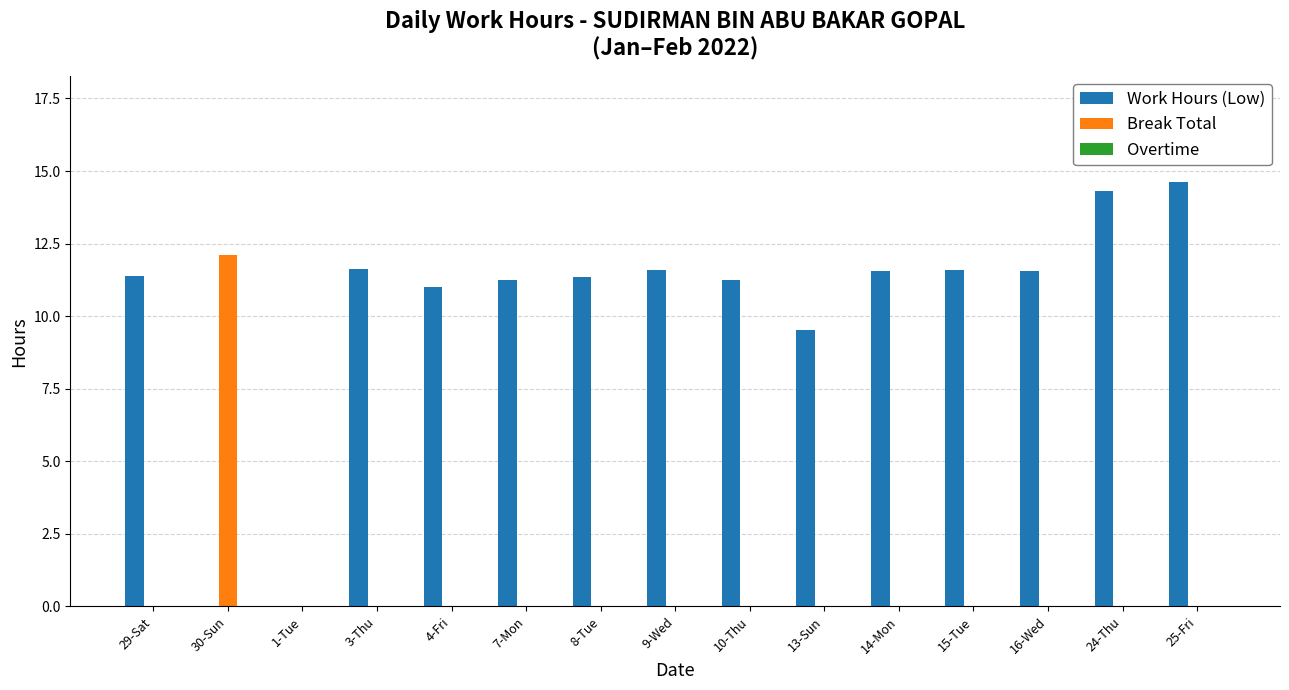

Which category has the highest value in the Break Total series?

30-Sun